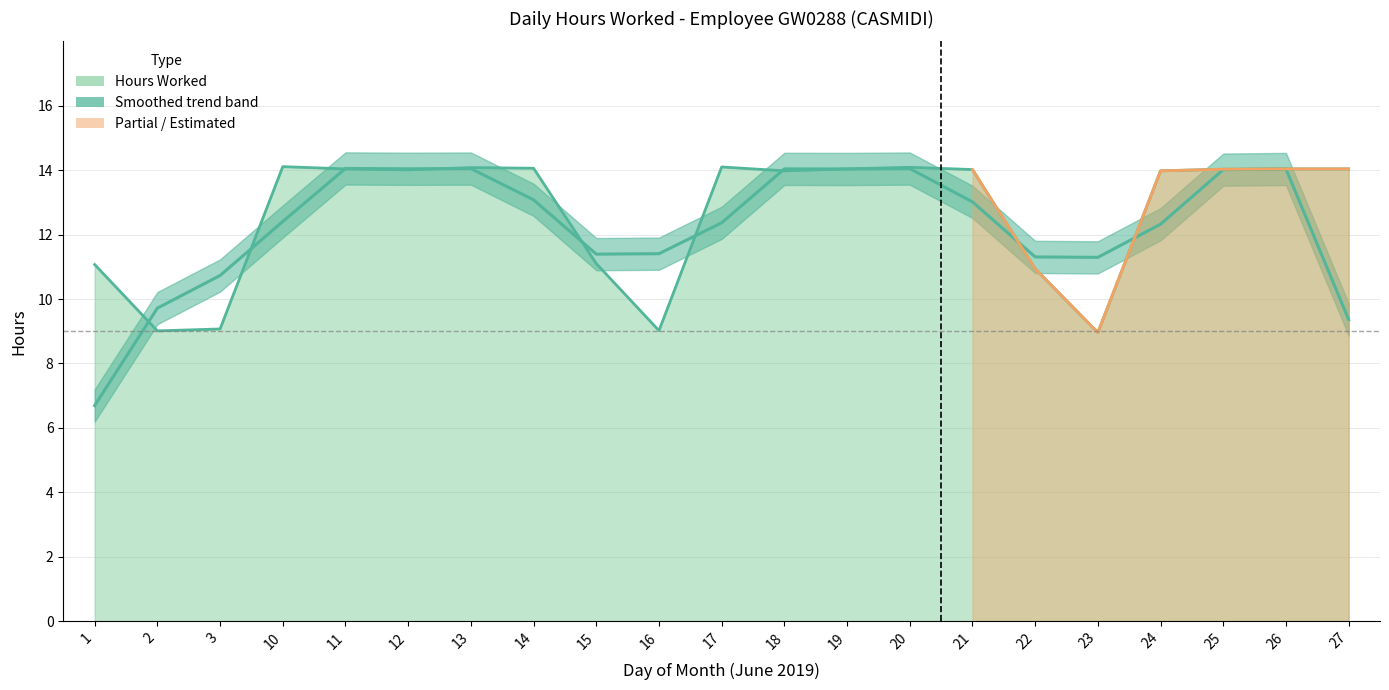

What is the smallest value displayed?

9.0